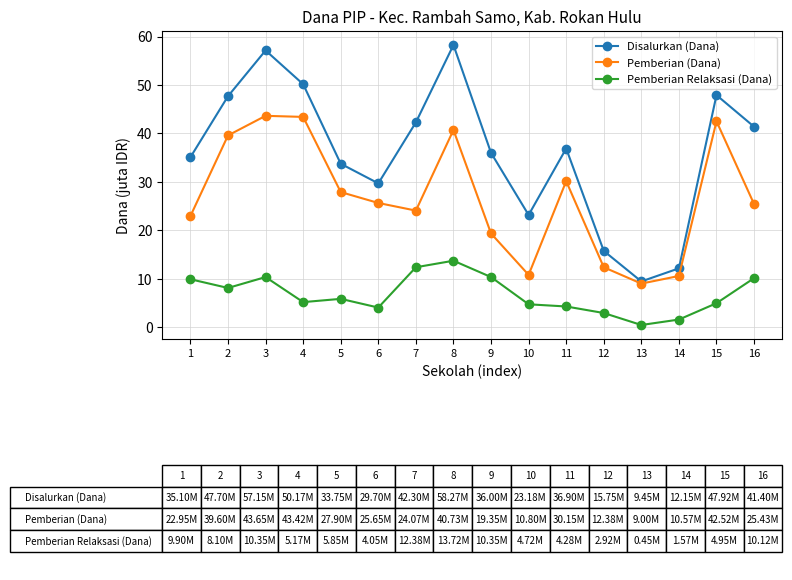

List the series in order of their overall mean, lowest first.

Pemberian Relaksasi (Dana), Pemberian (Dana), Disalurkan (Dana)